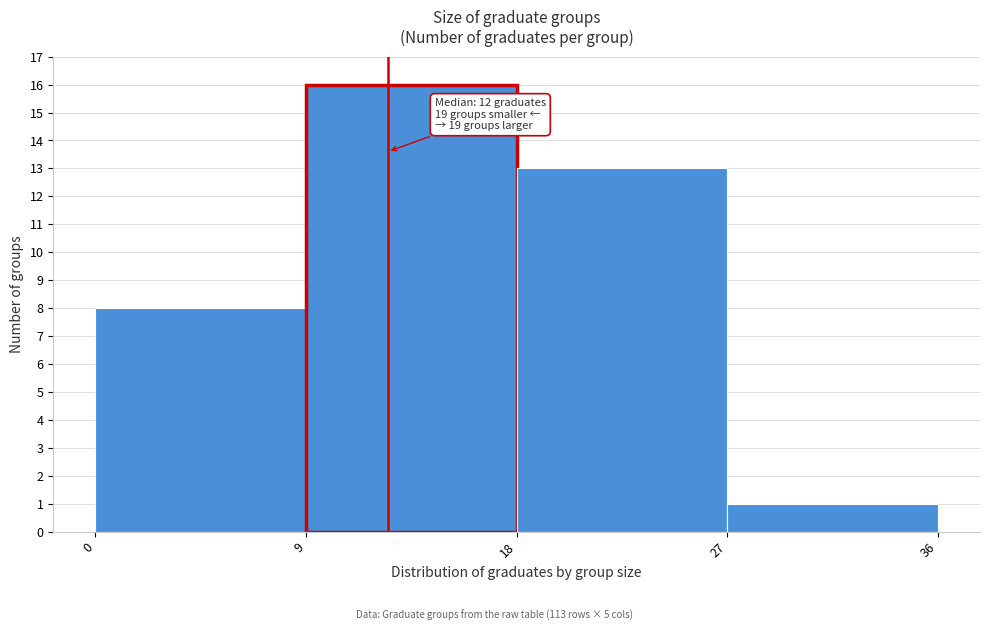

Which range on the x-axis has the tallest bar?

9 to 18